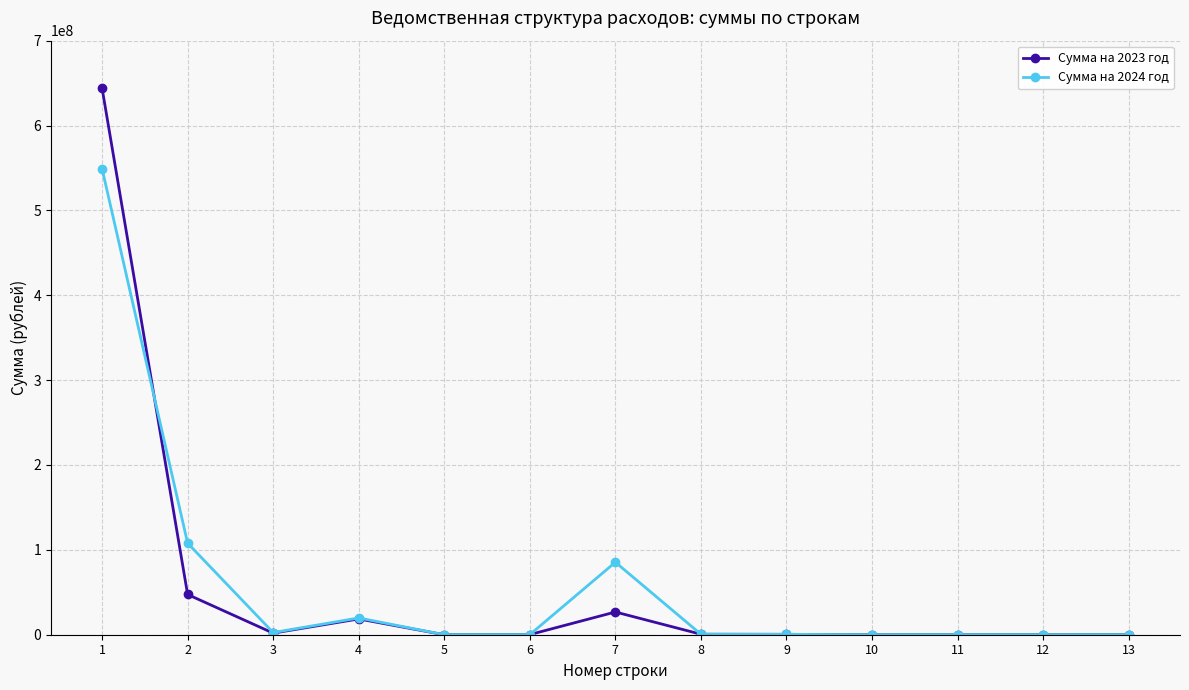

At which label is Сумма на 2023 год closest to 322000588?

2